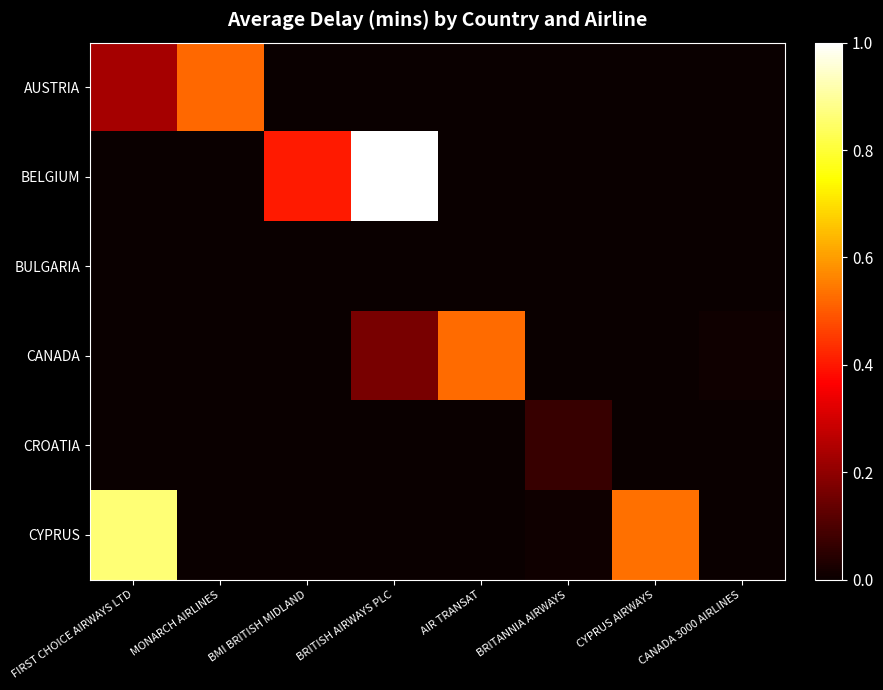

Reading left to right, extract all data points from this chart.

AUSTRIA: FIRST CHOICE AIRWAYS LTD=0.2	MONARCH AIRLINES=0.5	BMI BRITISH MIDLAND=0.0	BRITISH AIRWAYS PLC=0.0	AIR TRANSAT=0.0	BRITANNIA AIRWAYS=0.0	CYPRUS AIRWAYS=0.0	CANADA 3000 AIRLINES=0.0
BELGIUM: FIRST CHOICE AIRWAYS LTD=0.0	MONARCH AIRLINES=0.0	BMI BRITISH MIDLAND=0.4	BRITISH AIRWAYS PLC=1.0	AIR TRANSAT=0.0	BRITANNIA AIRWAYS=0.0	CYPRUS AIRWAYS=0.0	CANADA 3000 AIRLINES=0.0
BULGARIA: FIRST CHOICE AIRWAYS LTD=0.0	MONARCH AIRLINES=0.0	BMI BRITISH MIDLAND=0.0	BRITISH AIRWAYS PLC=0.0	AIR TRANSAT=0.0	BRITANNIA AIRWAYS=0.0	CYPRUS AIRWAYS=0.0	CANADA 3000 AIRLINES=0.0
CANADA: FIRST CHOICE AIRWAYS LTD=0.0	MONARCH AIRLINES=0.0	BMI BRITISH MIDLAND=0.0	BRITISH AIRWAYS PLC=0.2	AIR TRANSAT=0.5	BRITANNIA AIRWAYS=0.0	CYPRUS AIRWAYS=0.0	CANADA 3000 AIRLINES=0.0
CROATIA: FIRST CHOICE AIRWAYS LTD=0.0	MONARCH AIRLINES=0.0	BMI BRITISH MIDLAND=0.0	BRITISH AIRWAYS PLC=0.0	AIR TRANSAT=0.0	BRITANNIA AIRWAYS=0.1	CYPRUS AIRWAYS=0.0	CANADA 3000 AIRLINES=0.0
CYPRUS: FIRST CHOICE AIRWAYS LTD=0.9	MONARCH AIRLINES=0.0	BMI BRITISH MIDLAND=0.0	BRITISH AIRWAYS PLC=0.0	AIR TRANSAT=0.0	BRITANNIA AIRWAYS=0.0	CYPRUS AIRWAYS=0.5	CANADA 3000 AIRLINES=0.0